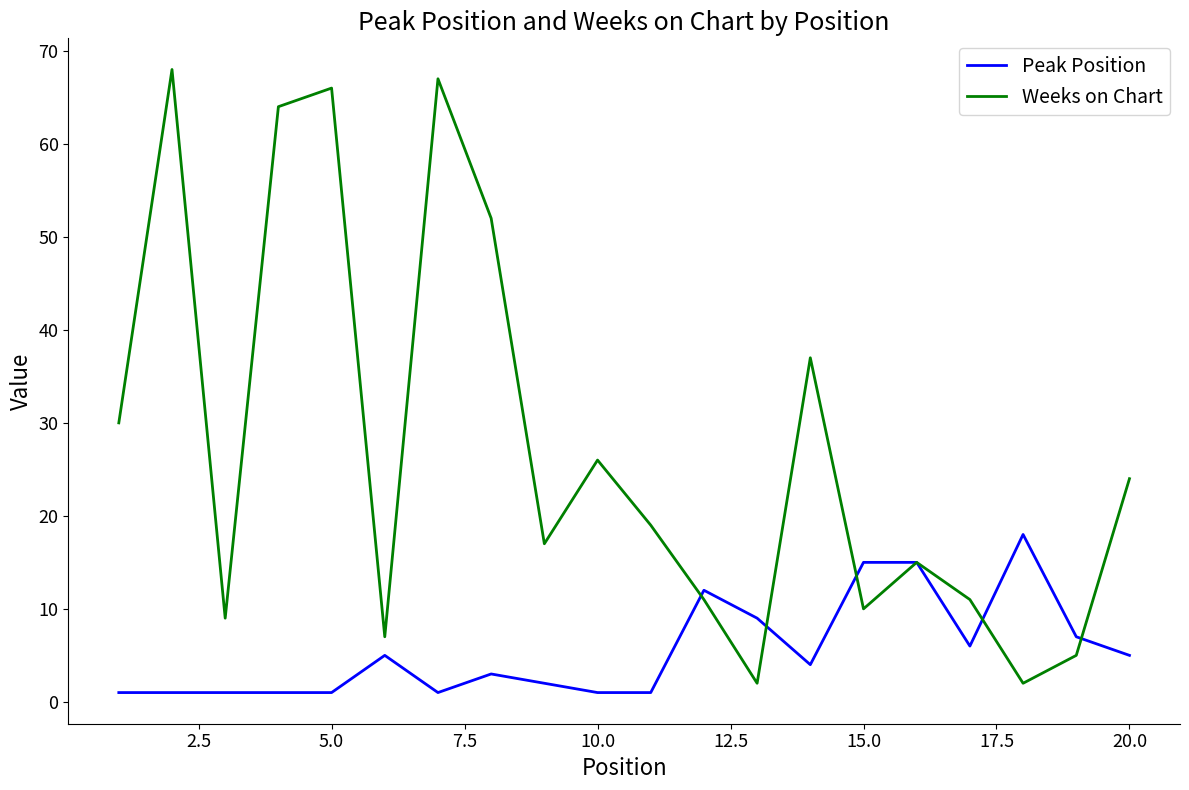

What is the maximum value for Peak Position?

18